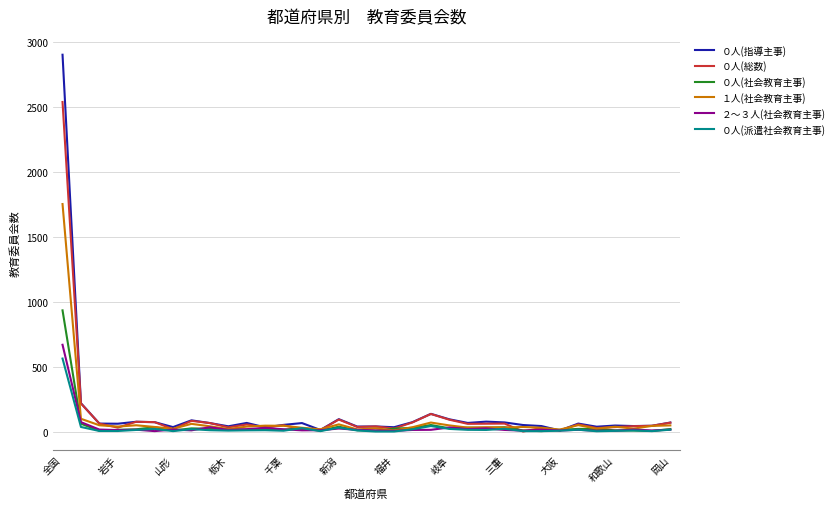

What is the greatest value displayed?

2902